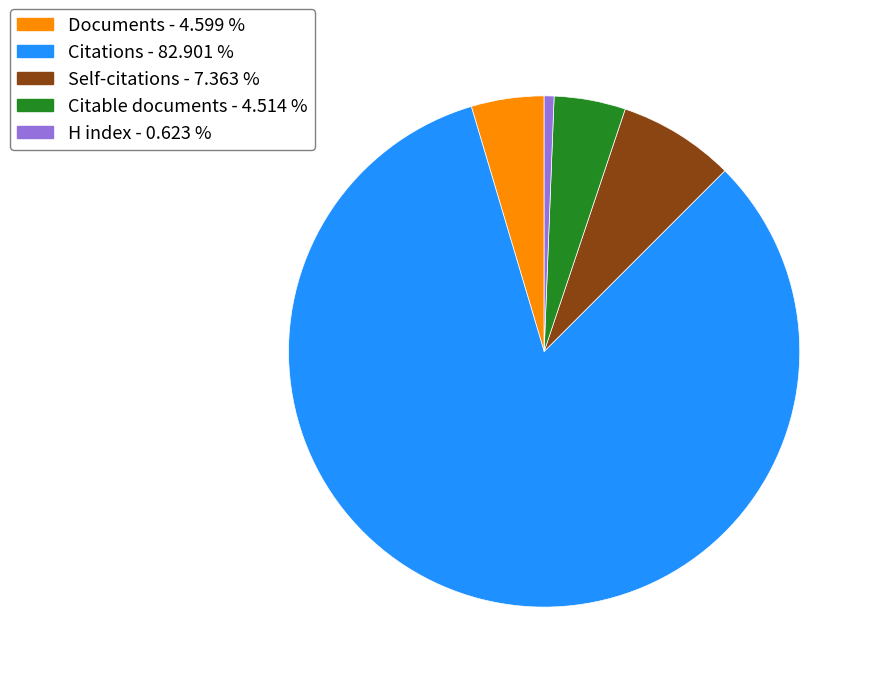

Is H index the majority of the pie?

No